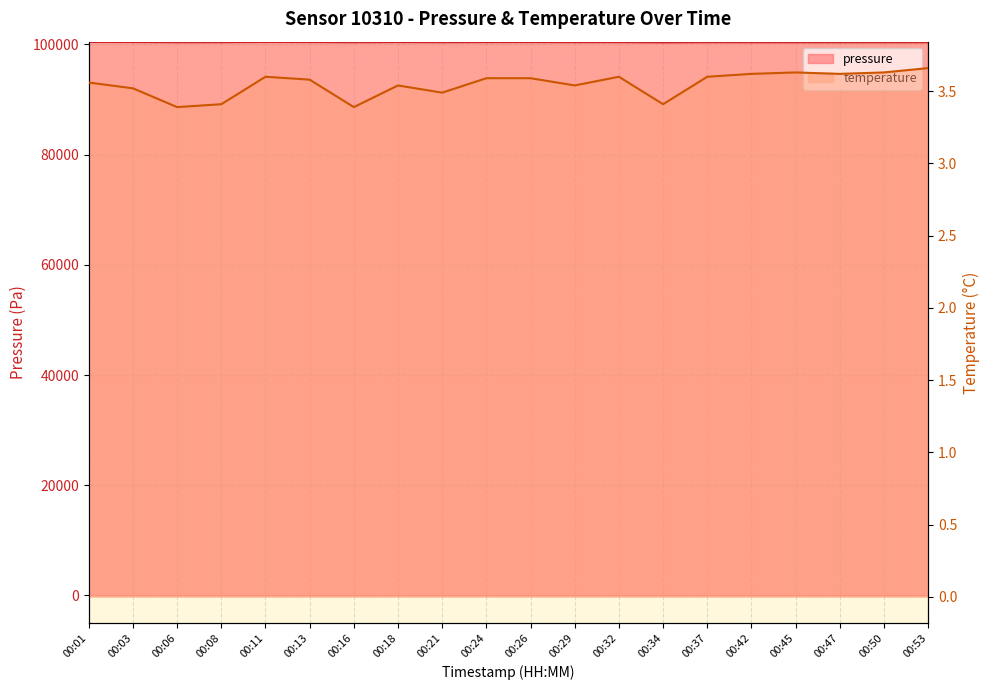

What is the spread (max minus min) of values at 00:01?

100448.6